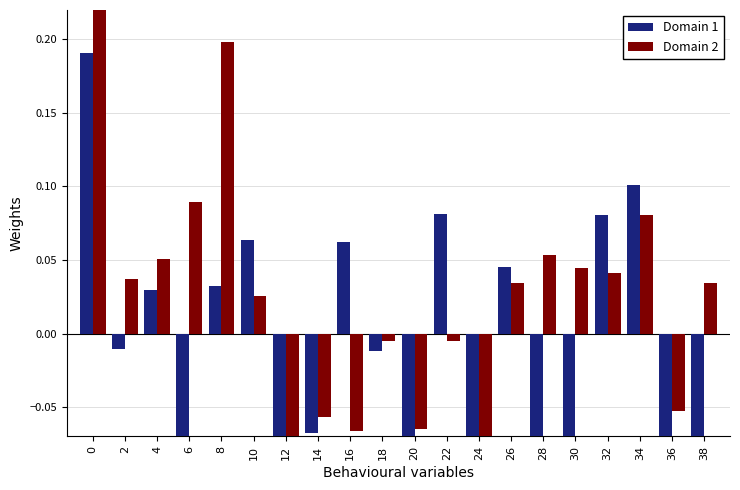

Between 28 and 22, which is larger?

22